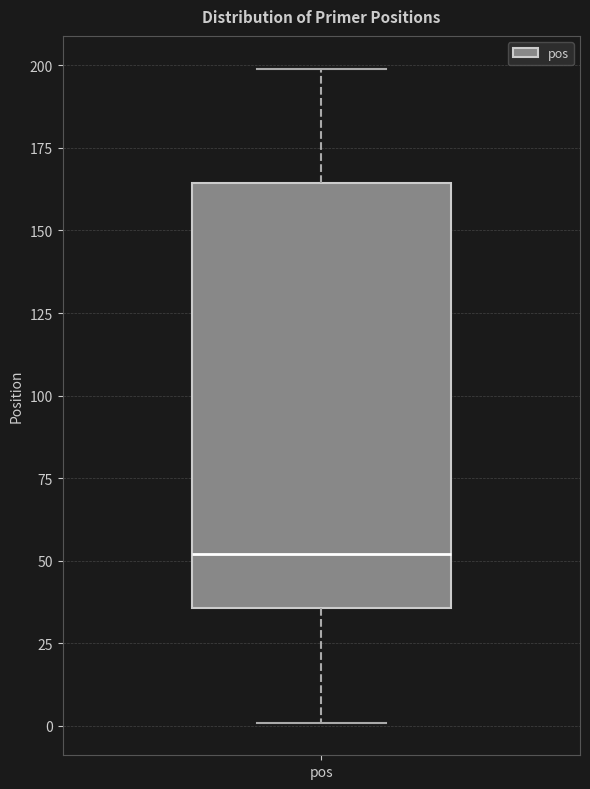

Read this box plot against the y-axis: the position of the median line, the range covered by the box, and the ends of both whiskers. The values are not printed on the chart, so give them approximately, as read against the axis.

median 50, box 35 to 165, whiskers 0 to 200